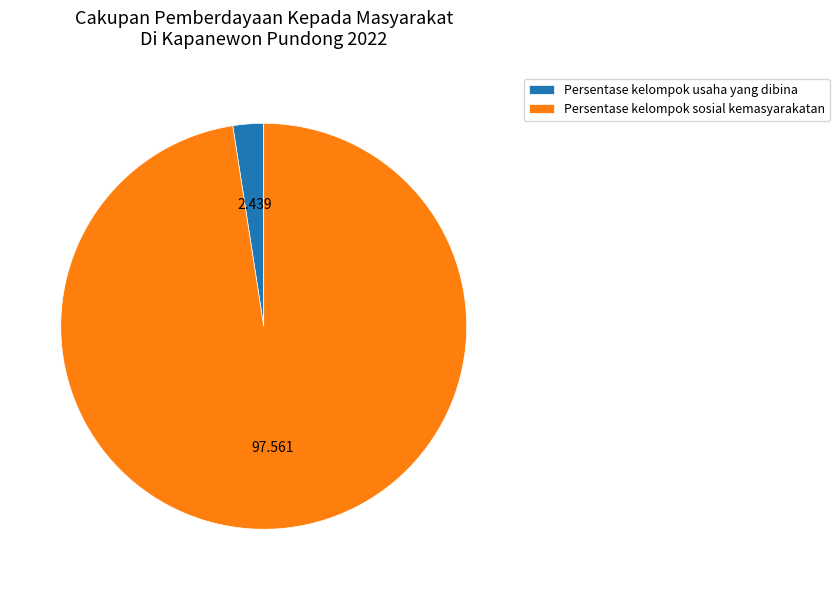

How many segments does this pie chart have?

2